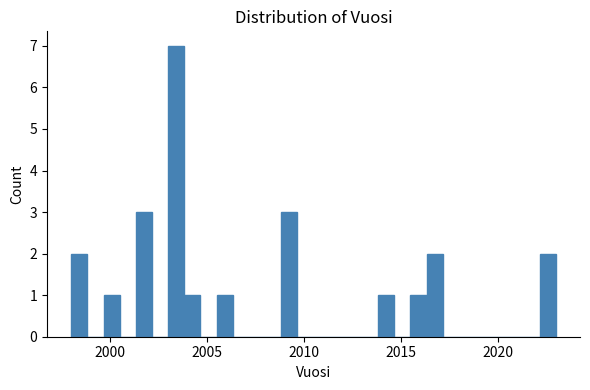

Read against the x-axis, roughly where is the centre of the tallest bar?

2003.5